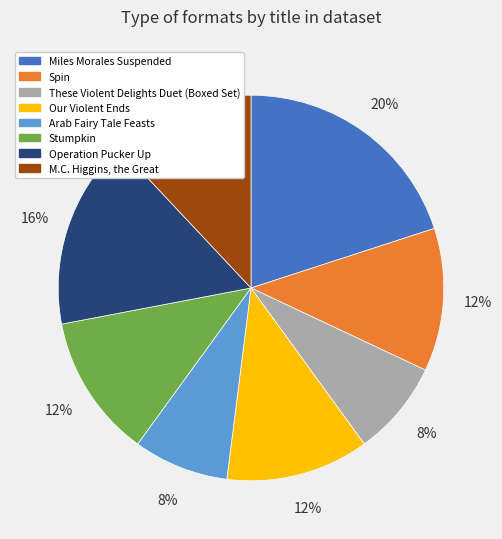

To the nearest percent, what is the average slice percentage?

12%